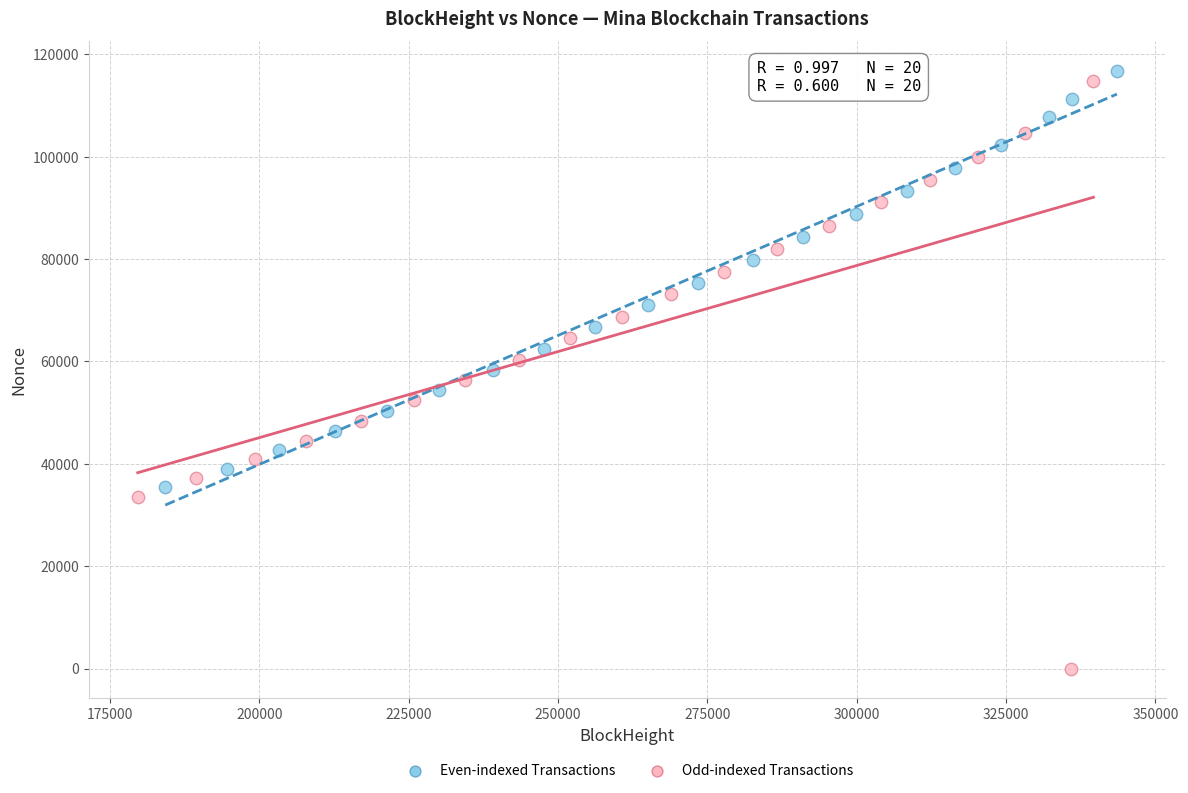

Which series has the largest Y range (max minus min)?

Odd-indexed Transactions